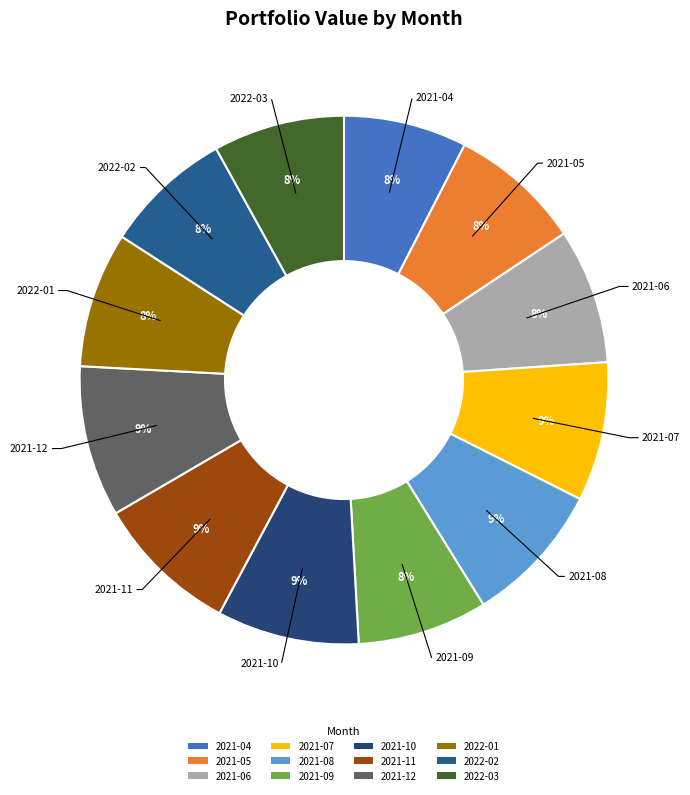

To the nearest percent, what is the combined percentage of 2022-03 and 2021-12?

17%